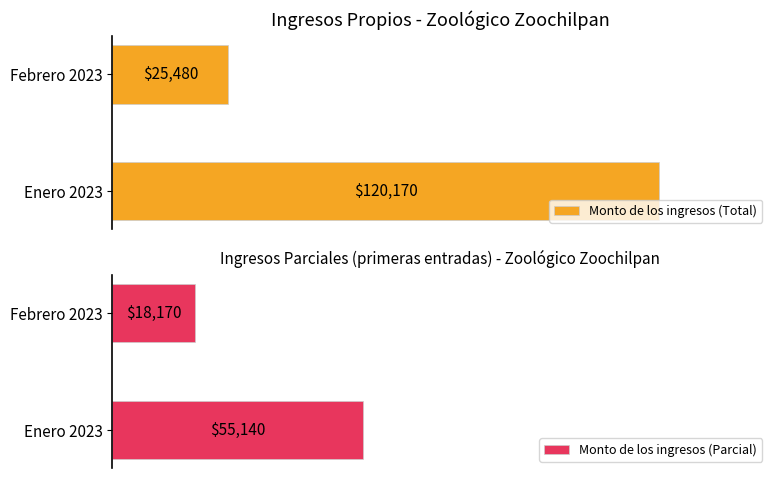

True or false: Monto de los ingresos (Parcial) has a value of 26334 at 0.

False